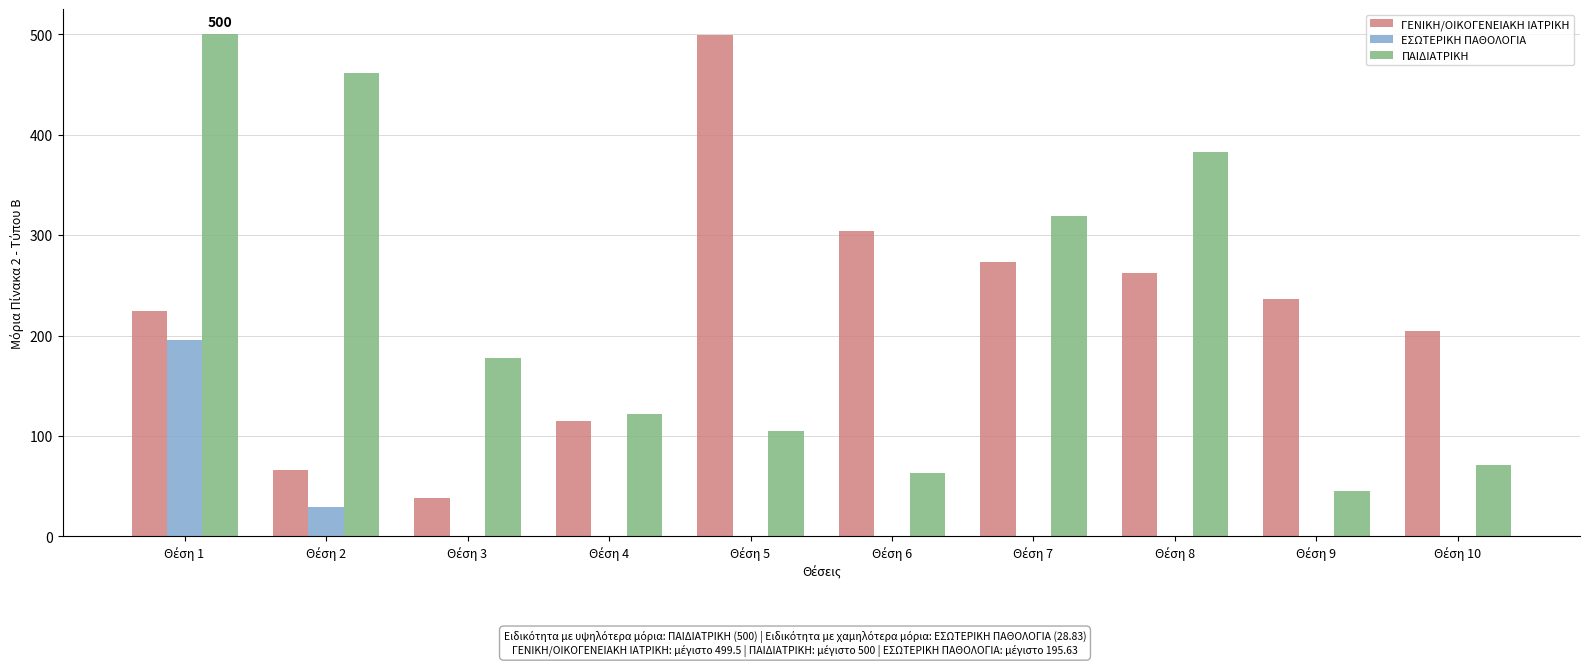

What is the sum of all ΕΣΩΤΕΡΙΚΗ ΠΑΘΟΛΟΓΙΑ values?

224.5